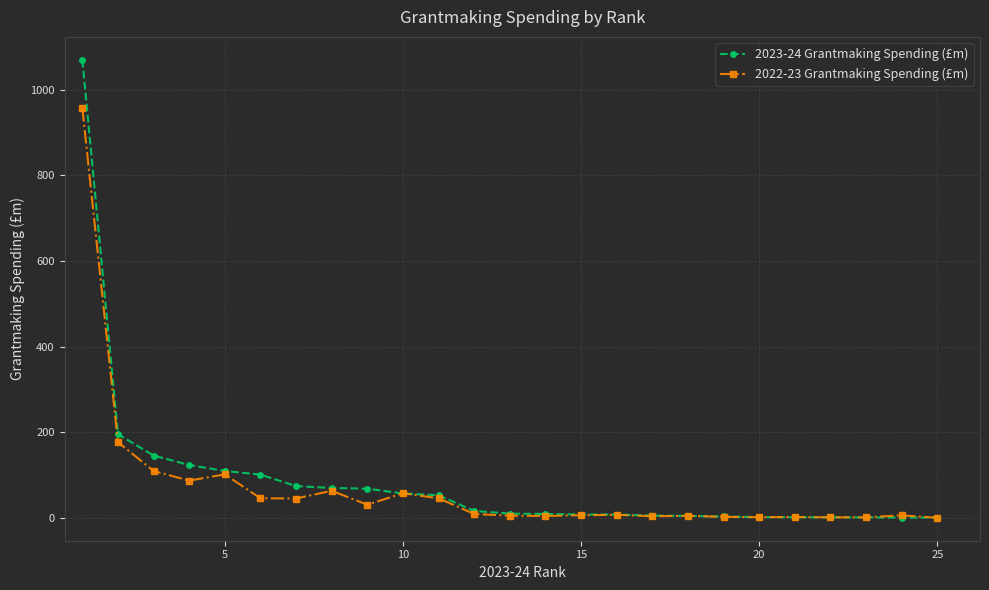

What is the maximum value shown in the chart?

1069.5